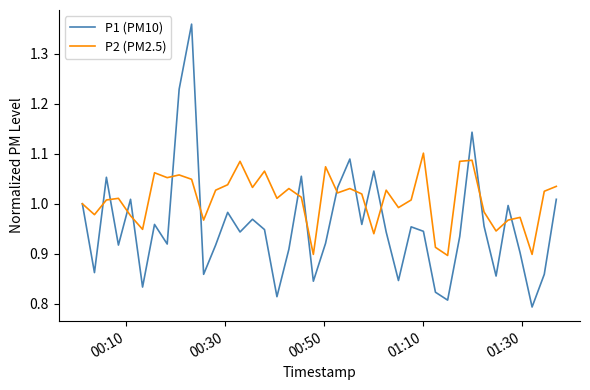

How many lines are shown in the chart?

2